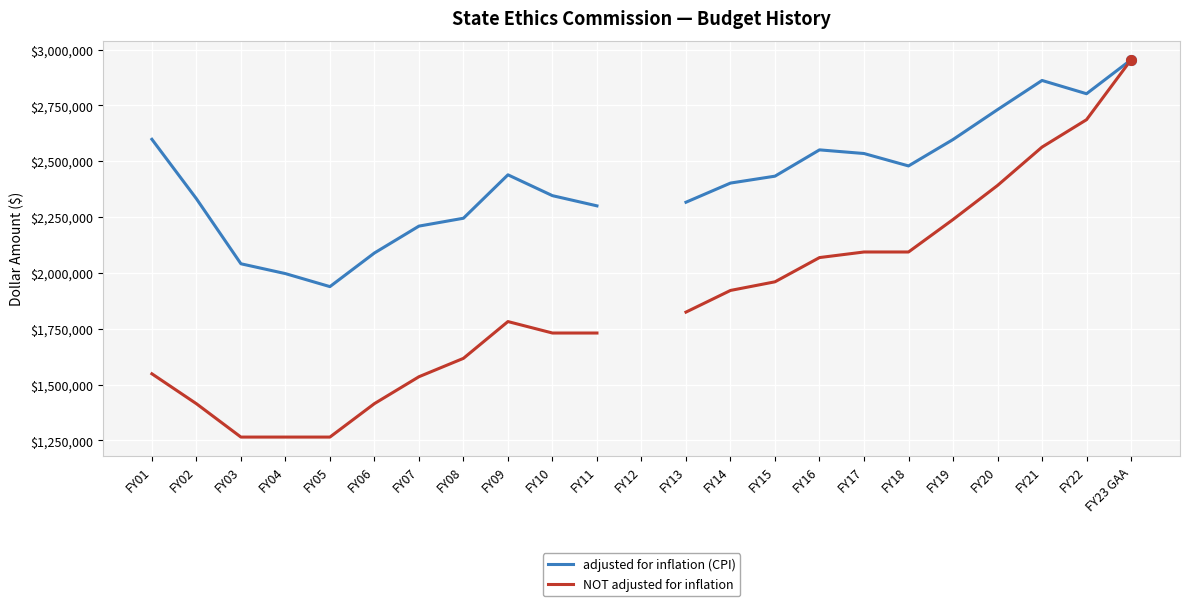

Which series has the widest spread of values?

NOT adjusted for inflation